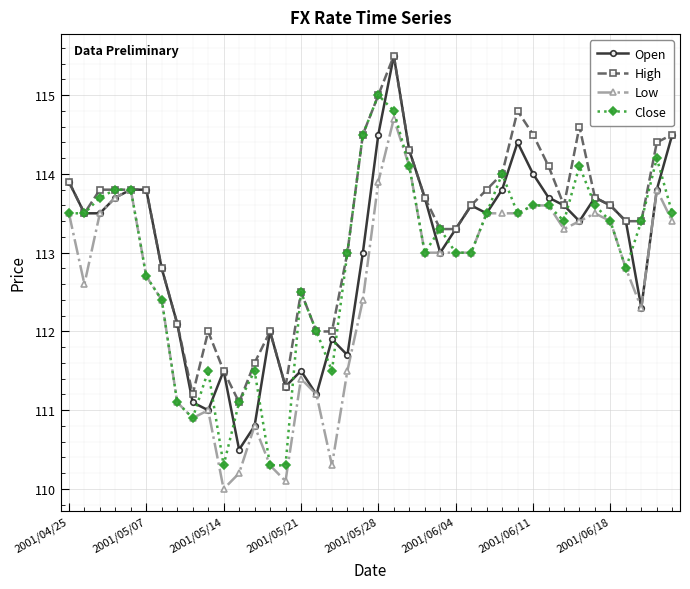

After their last crossing, which series has the higher values: Open or Close?

Open